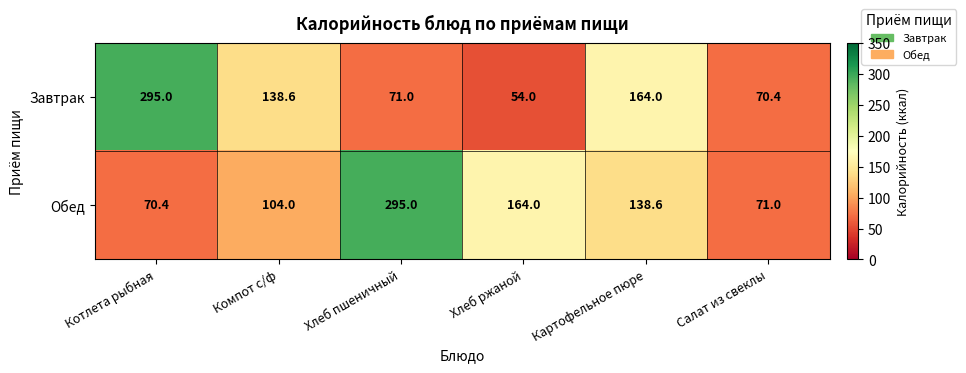

Which label corresponds to the smallest value in the chart?

Хлеб ржаной